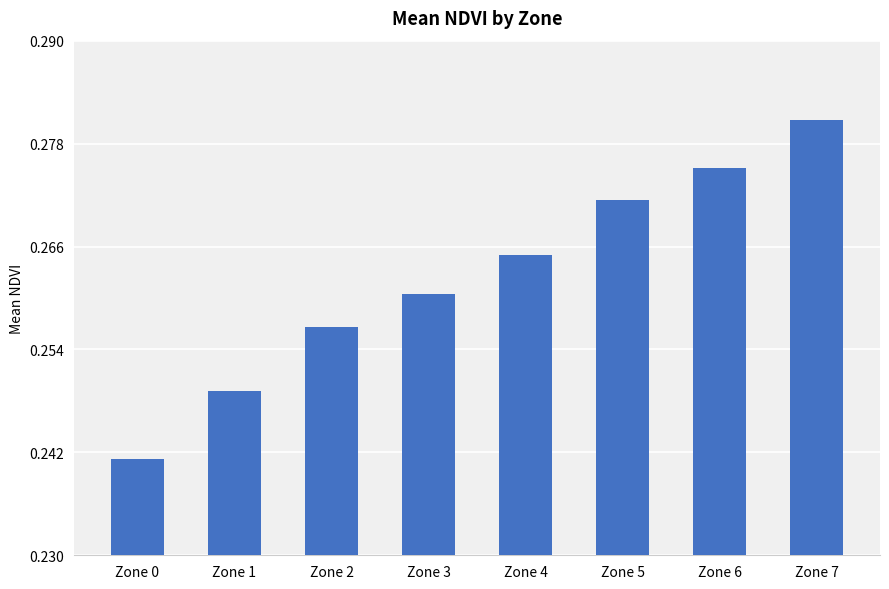

True or false: the data shows 0.4 at Zone 6.

False